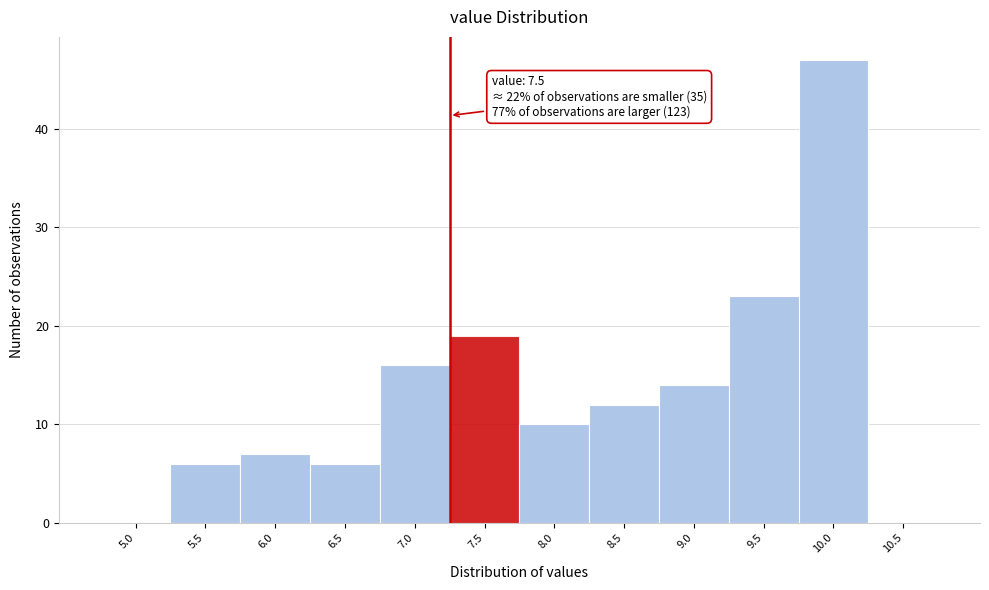

Reading left to right, list all the values displayed in this chart.

5.0=0	5.5=6	6.0=7	6.5=6	7.0=16	7.5=19	8.0=10	8.5=12	9.0=14	9.5=23	10.0=47	10.5=0